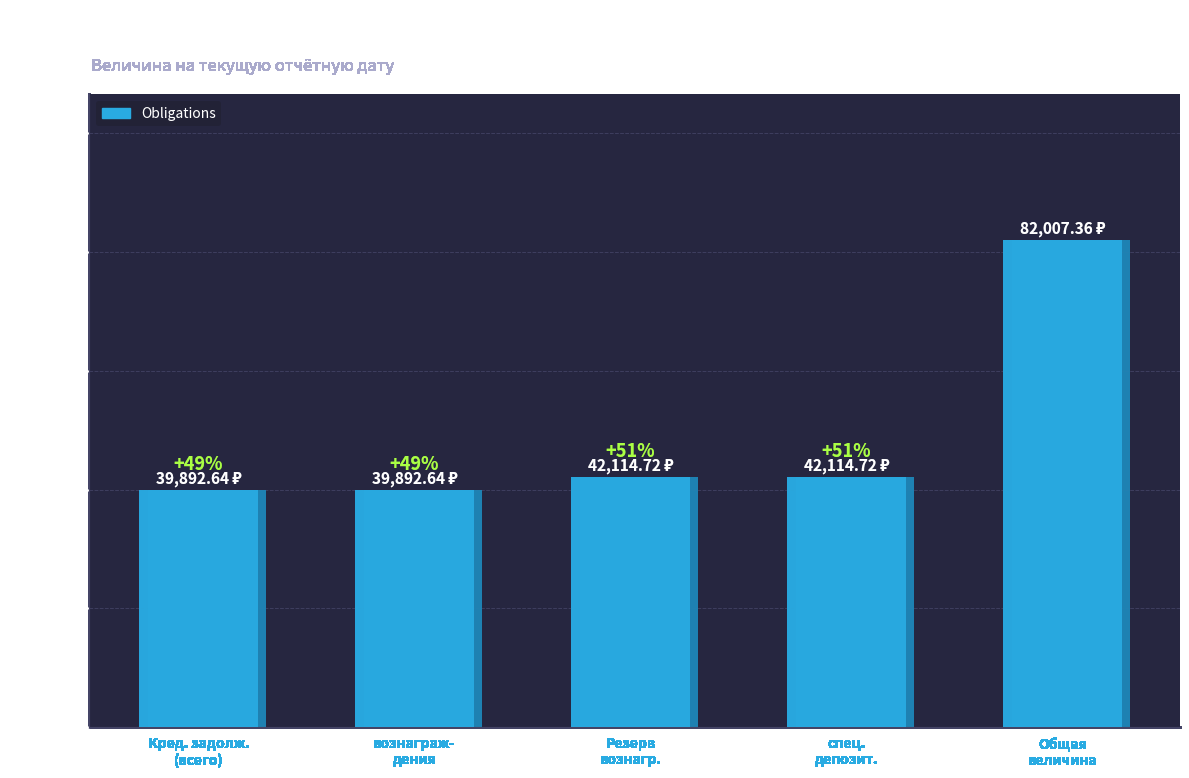

Are the bars grouped side by side (vs. stacked)?

No